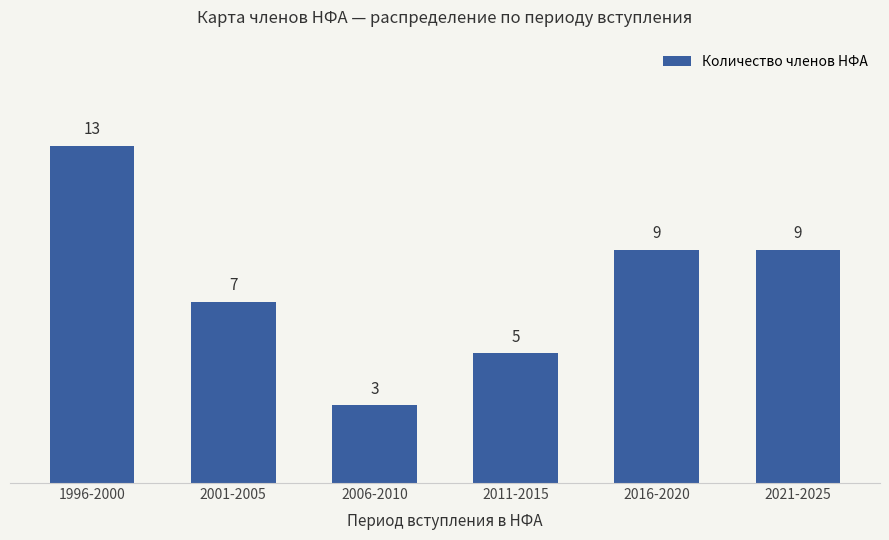

The chart shows a value of 14 at 2021-2025. True or false?

False